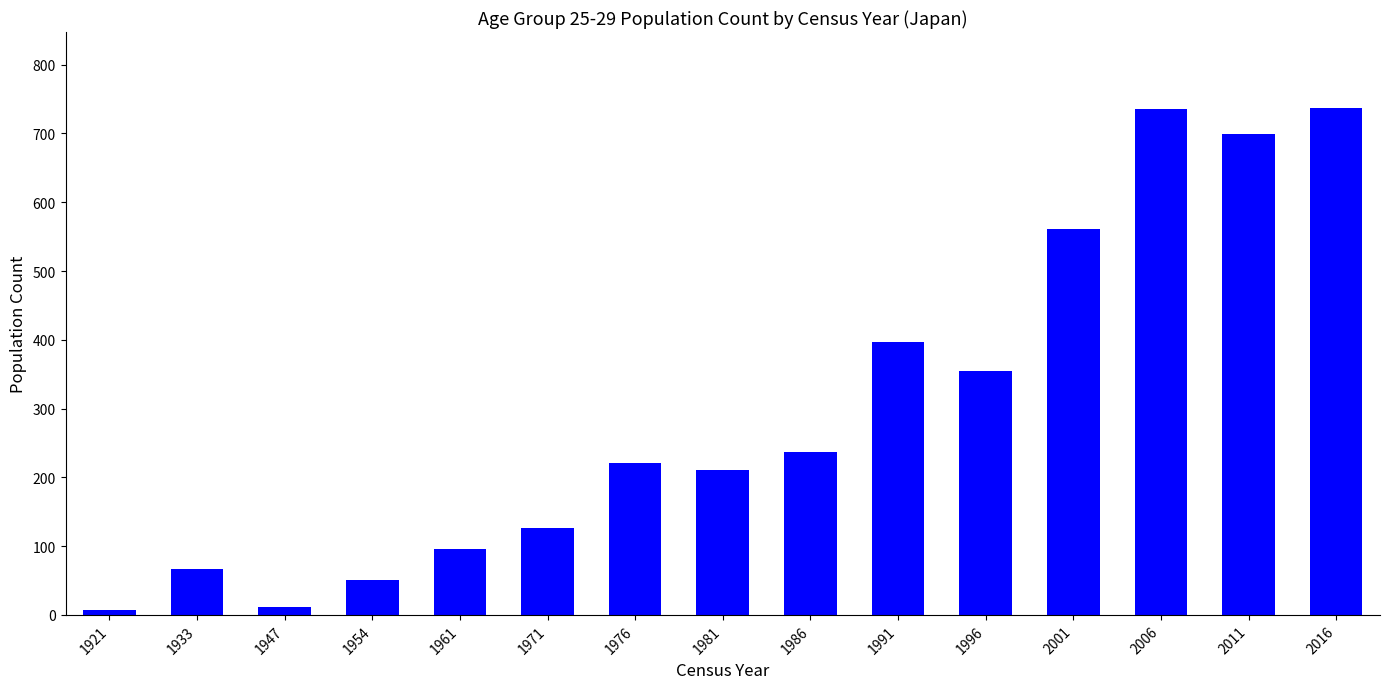

True or false: the data shows 340 at 1986.

False